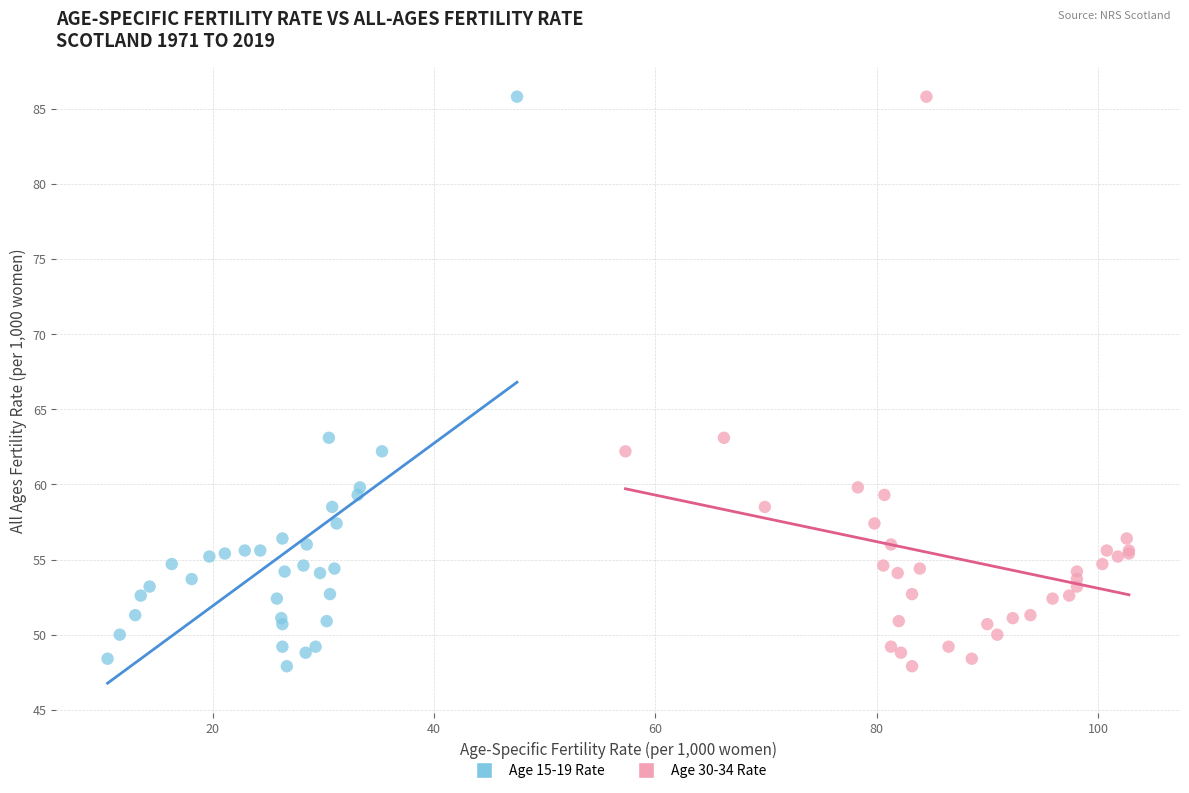

What are all the series names shown in the legend?

Age 15-19 Rate, Age 30-34 Rate